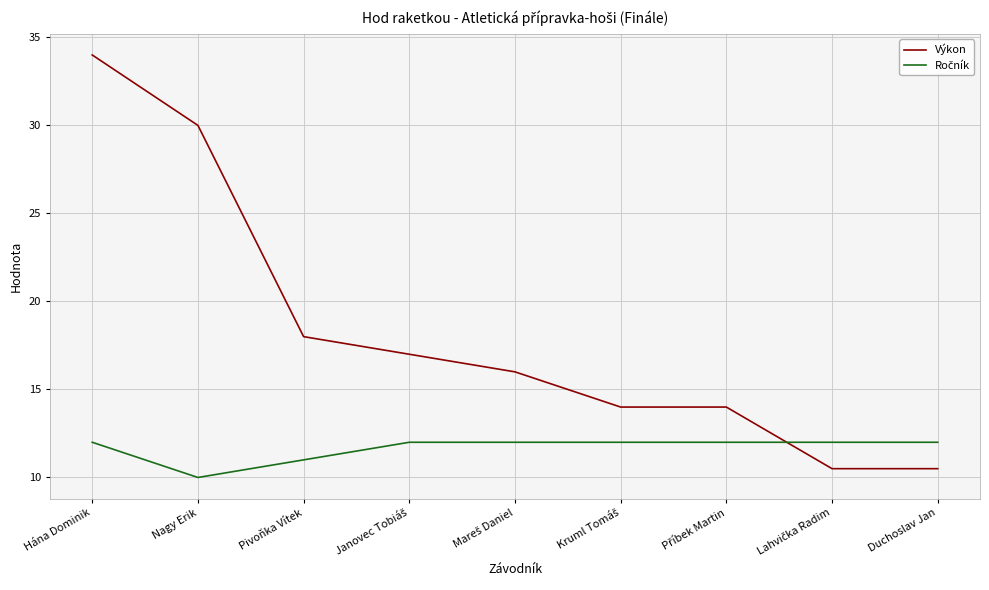

The Výkon series shows 10.5 at Duchoslav Jan. True or false?

True